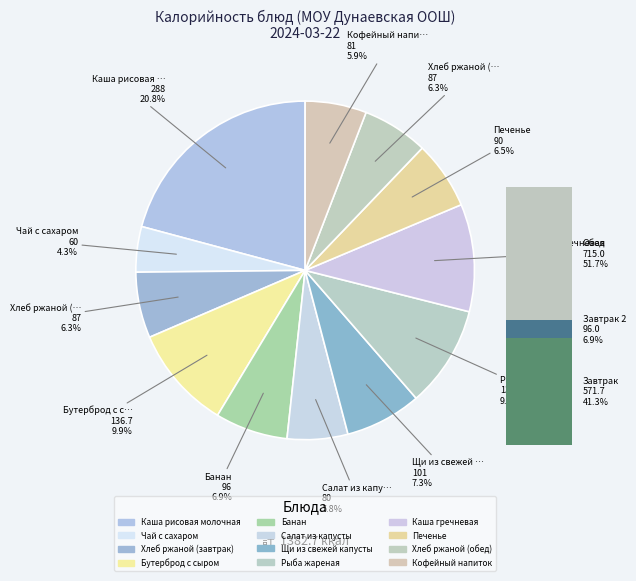

Which has a higher value, Бутерброд с сыром or Печенье?

Бутерброд с сыром